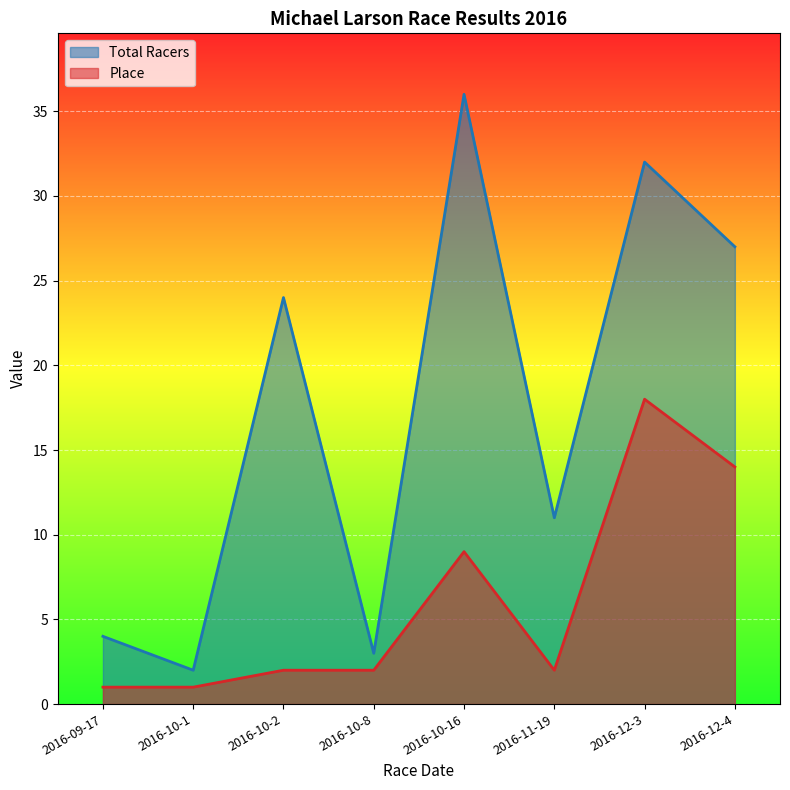

Which has a higher value, 2016-10-2 or 2016-10-1?

2016-10-2